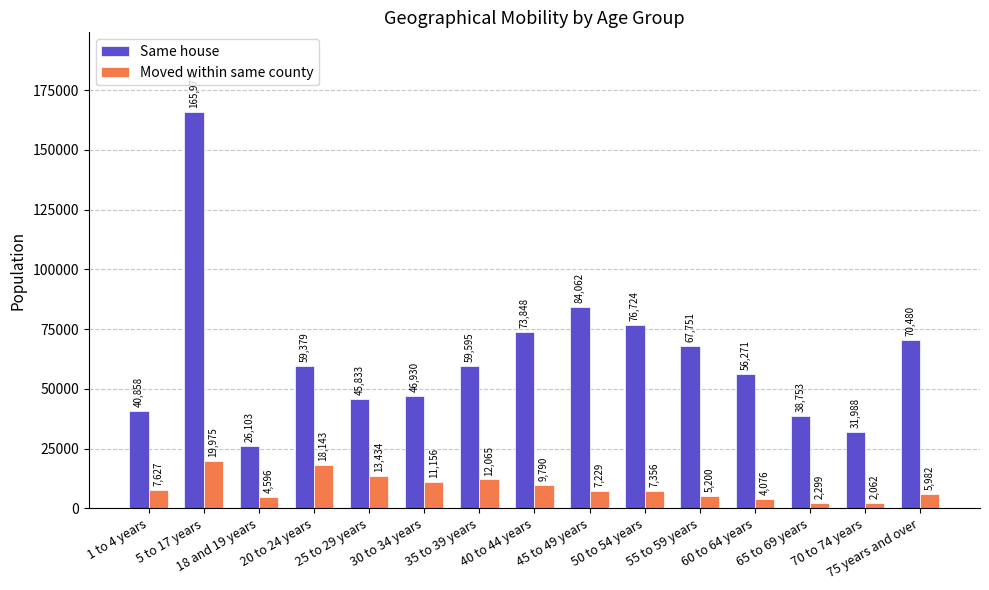

What is the value of the Moved within same county bar at the 1st from the left?

7627